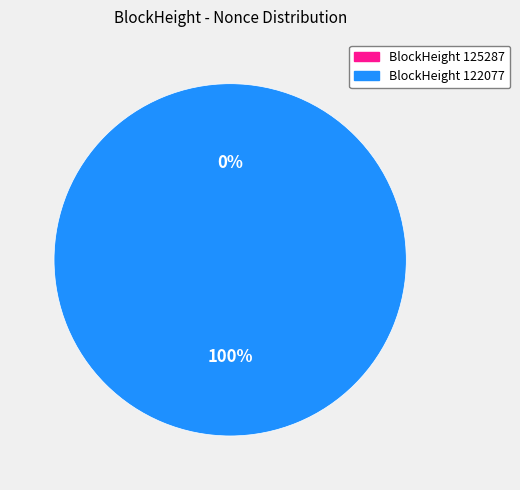

Count the number of slices in the pie.

2